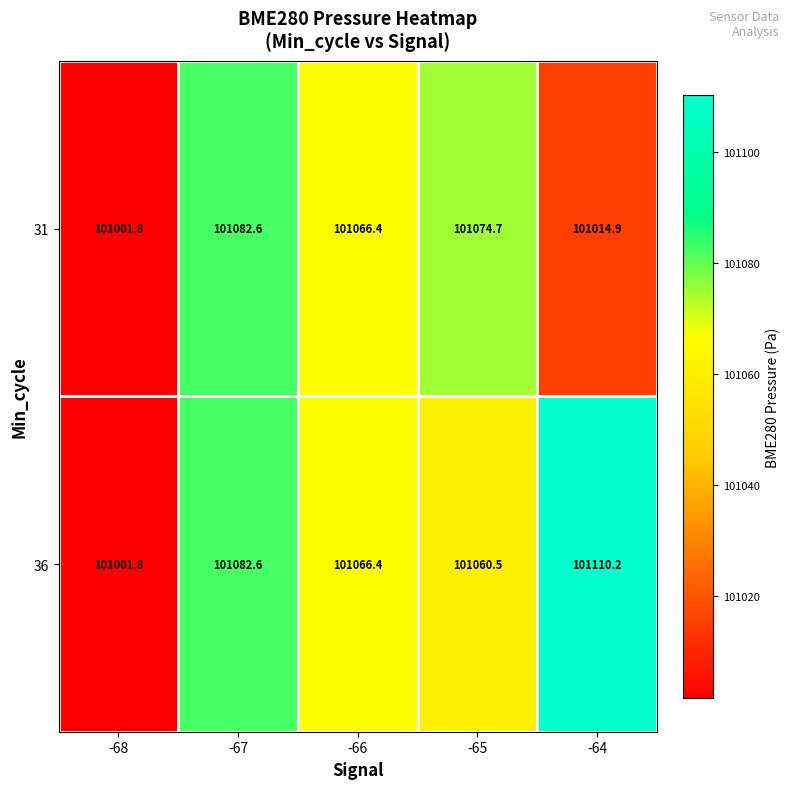

Reading right to left, what are all the values shown in this chart?

31: 101014.9	101074.7	101066.4	101082.6	101001.8
36: 101110.2	101060.5	101066.4	101082.6	101001.8